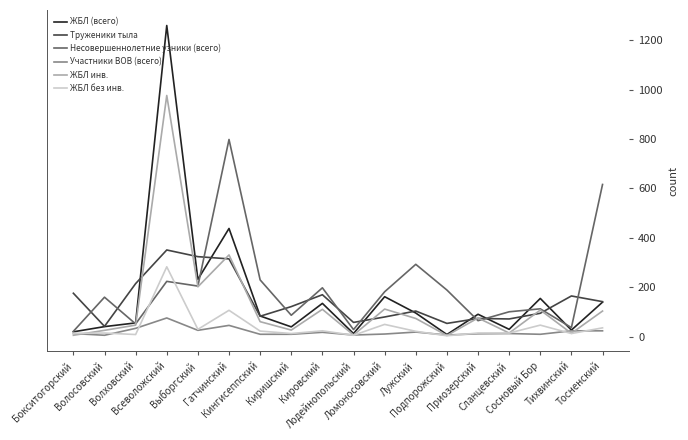

Rank the series by their maximum value, from lowest to highest.

Участники ВОВ (всего), ЖБЛ без инв., Труженики тыла, Несовершеннолетние узники (всего), ЖБЛ инв., ЖБЛ (всего)